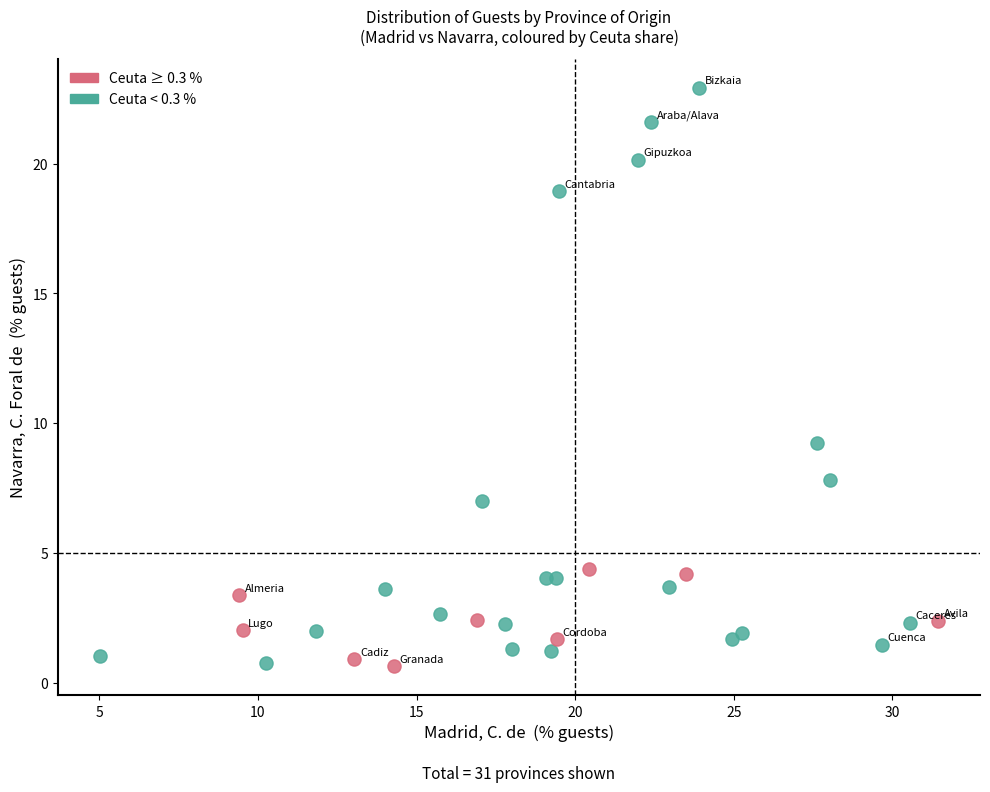

Which series has the largest Y range (max minus min)?

Ceuta < 0.3 %